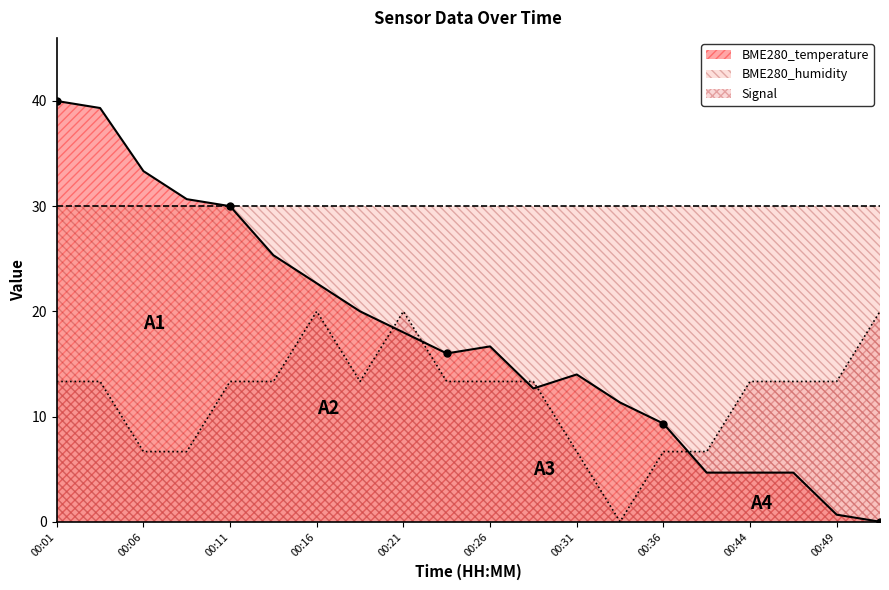

Which category has the highest value across all series?

00:01